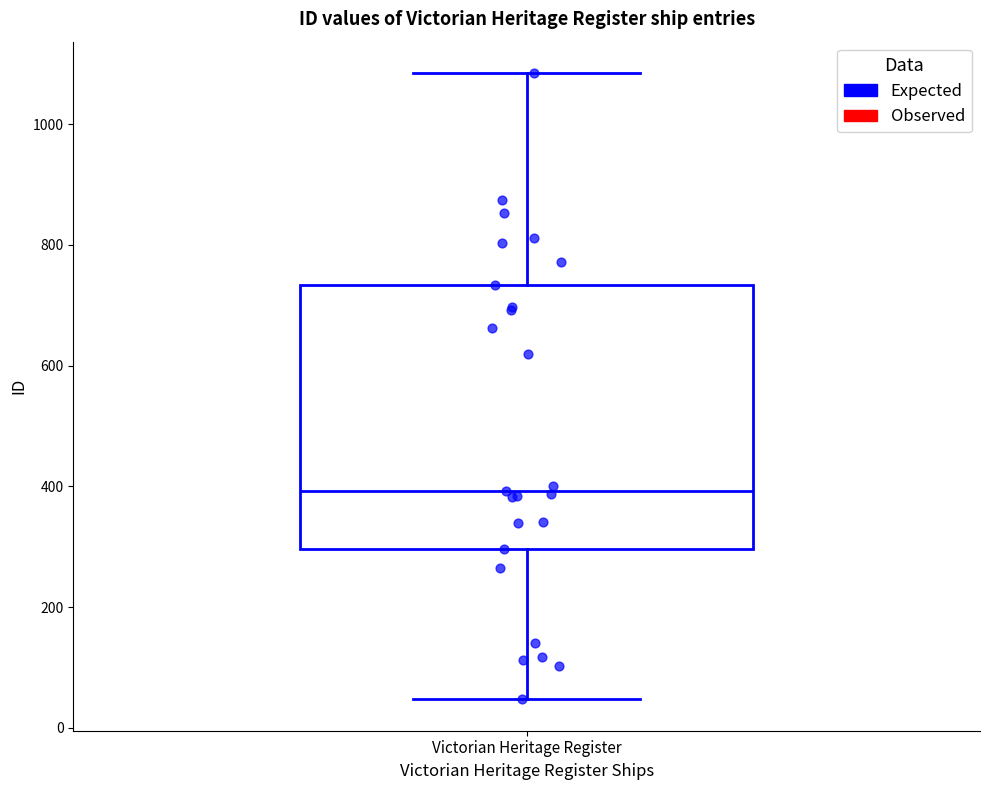

Read this box plot against the y-axis: the position of the median line, the range covered by the box, and the ends of both whiskers. The values are not printed on the chart, so give them approximately, as read against the axis.

median 400, box 300 to 740, whiskers 40 to 1080